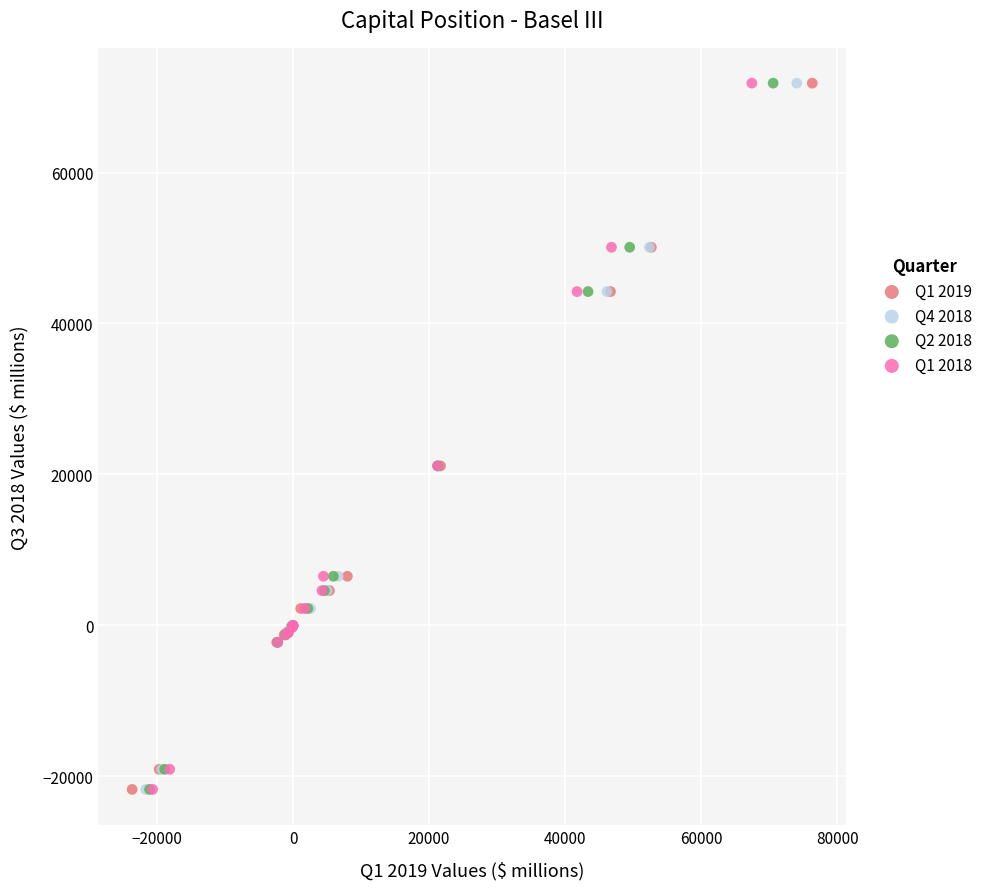

What are all the series names shown in the legend?

Q1 2019, Q4 2018, Q2 2018, Q1 2018